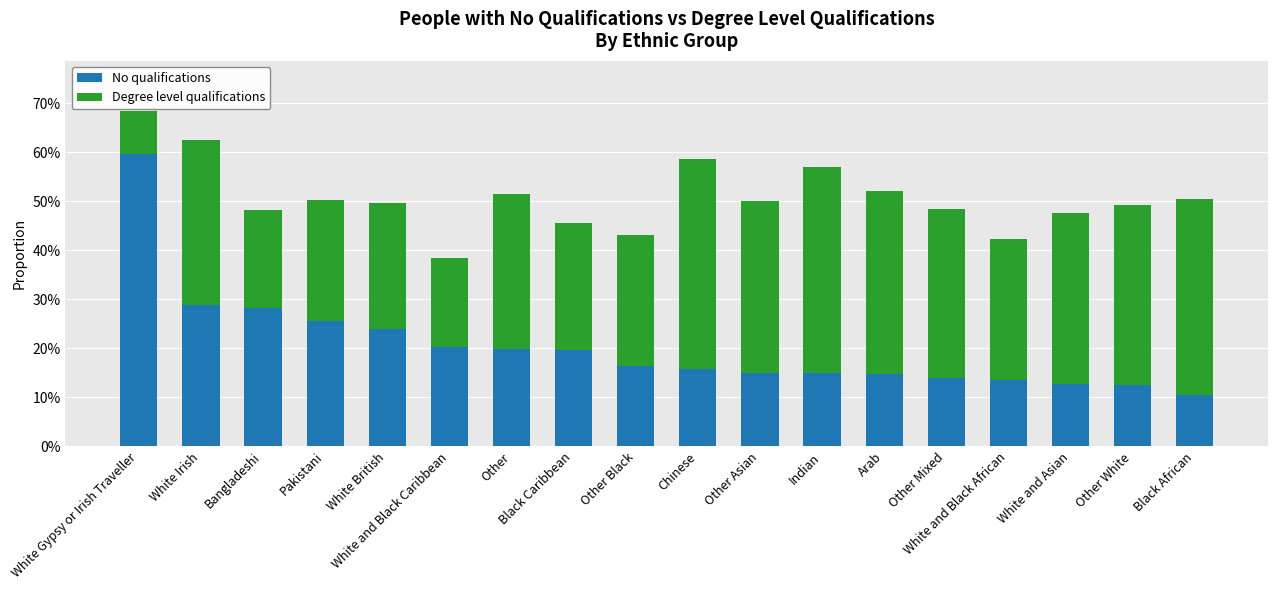

Are the bars grouped side by side (vs. stacked)?

No